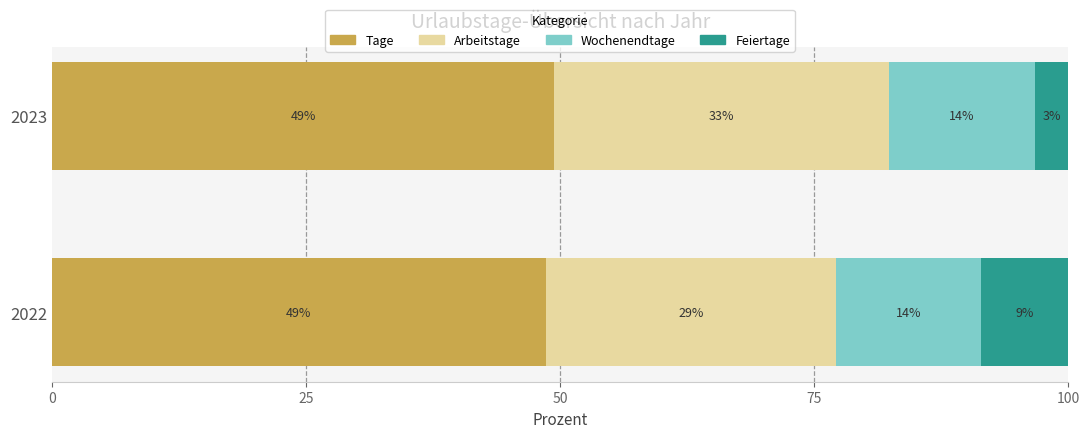

What are all the series names shown in the legend?

Tage, Arbeitstage, Wochenendtage, Feiertage